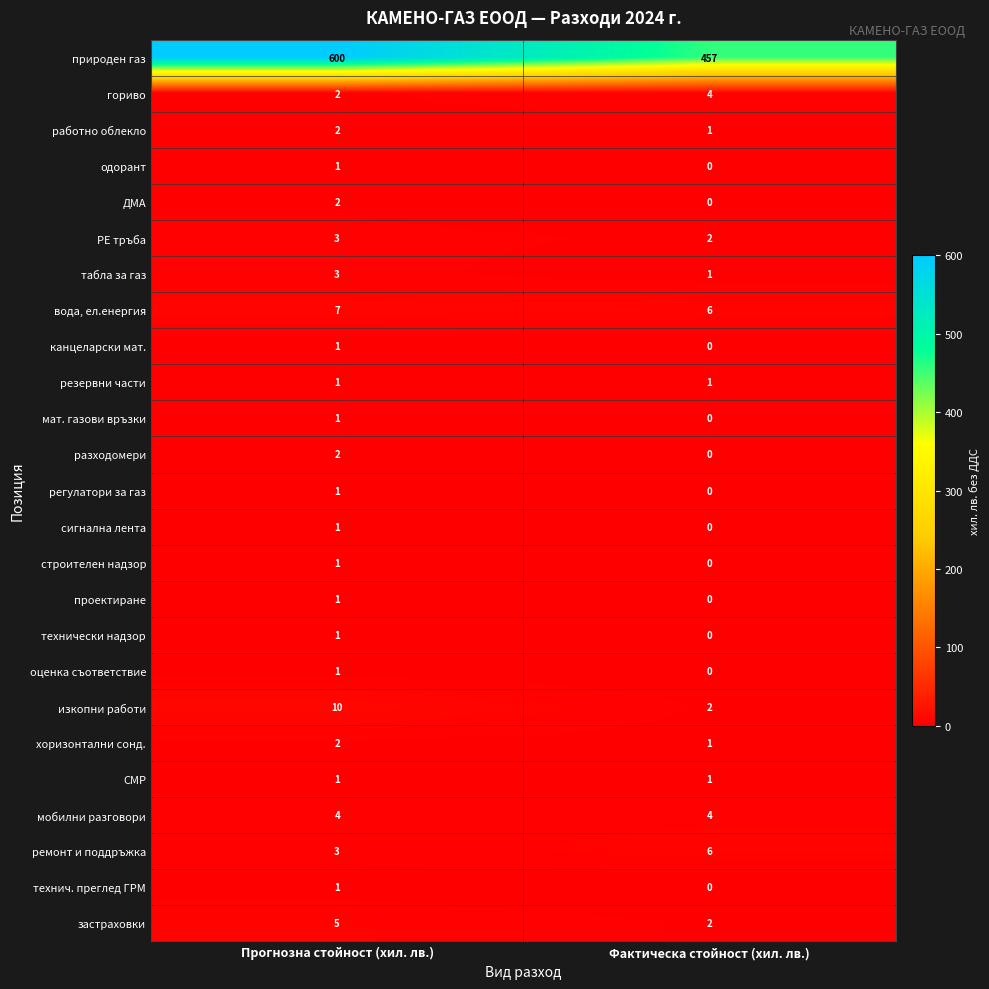

What is the maximum value shown in the chart?

600